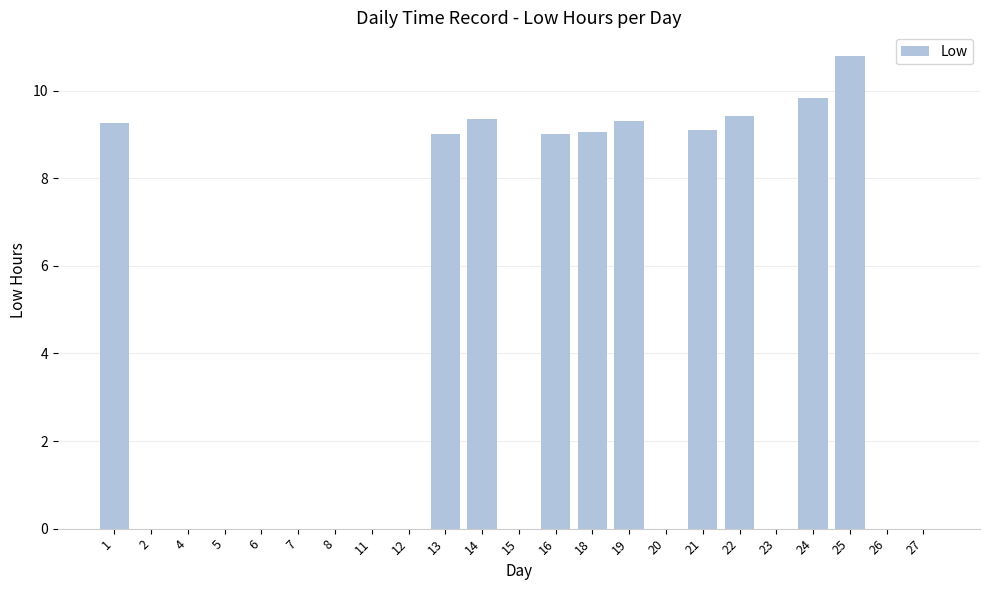

What is the sum of the values at 18 and 27?

9.1